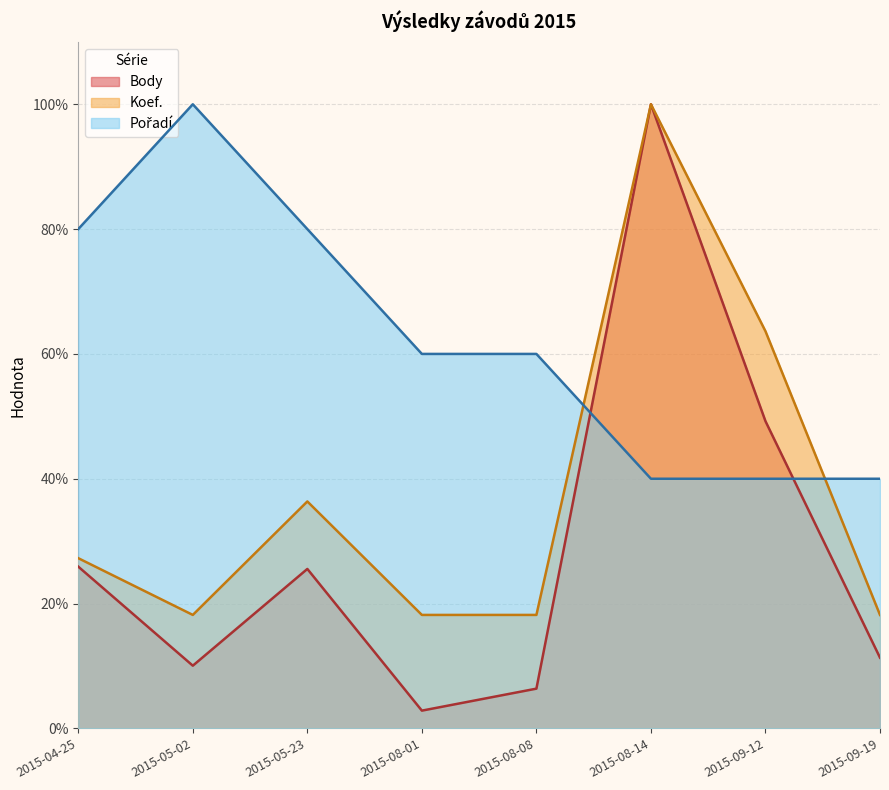

True or false: Koef. and Body intersect in this chart.

False